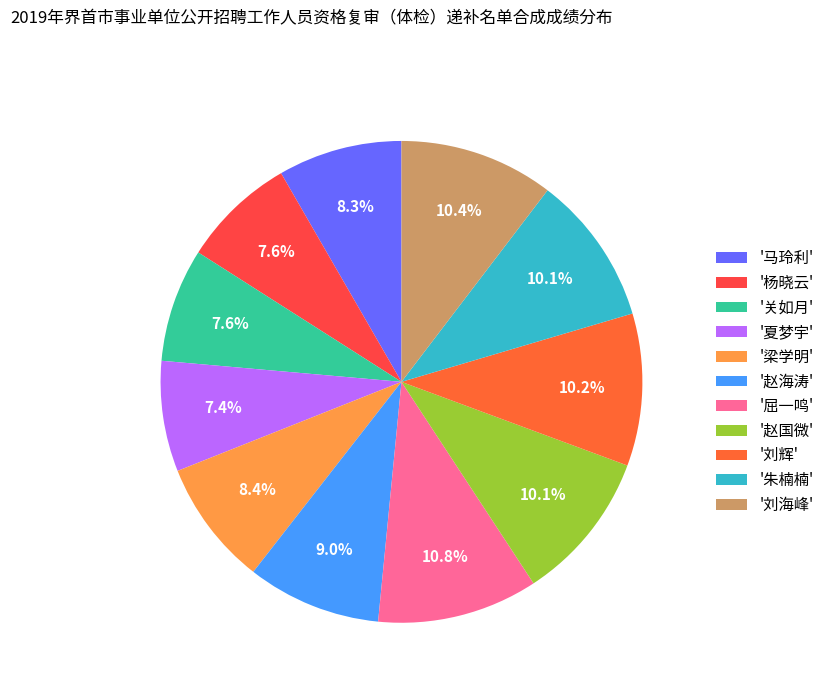

Which category has the biggest portion of the pie?

屈一鸣